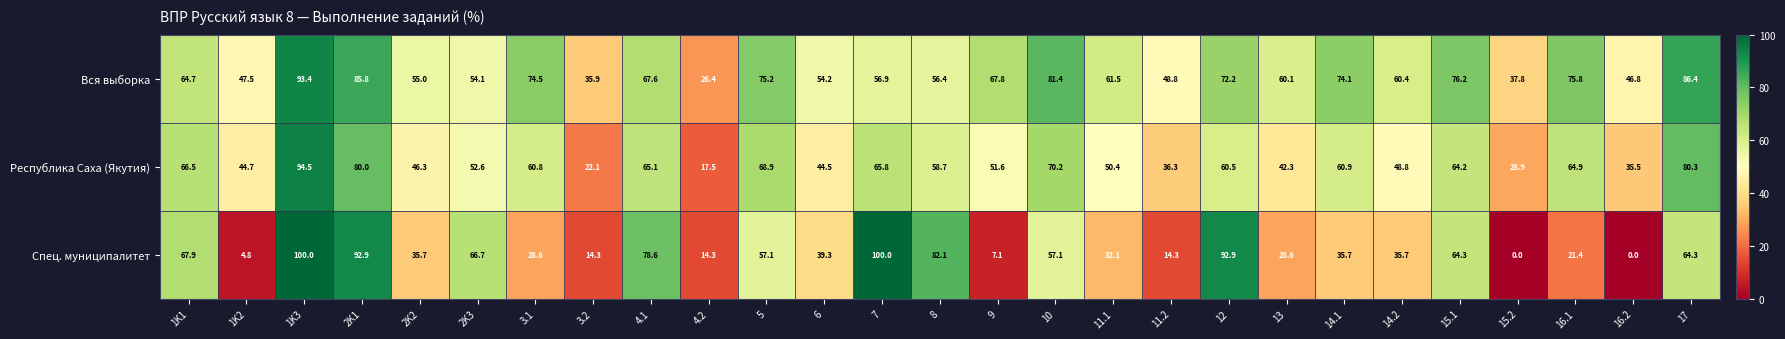

Is the value of Вся выборка at 6 greater than the value of Республика Саха (Якутия) at 14.1?

No